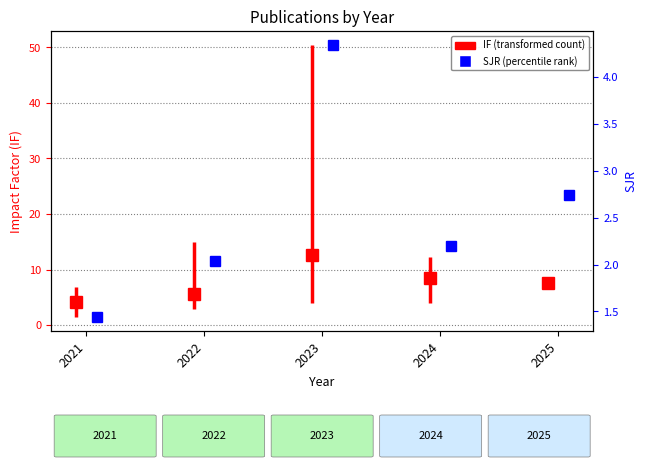

What is the minimum value shown in the chart?

1.4